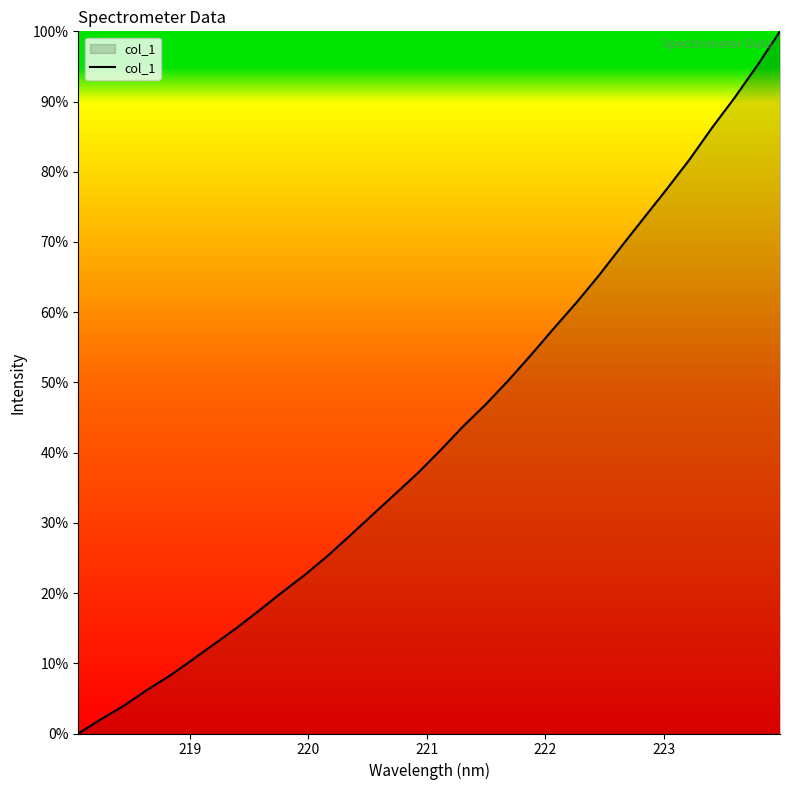

What is the difference between the maximum and minimum values?

100.0